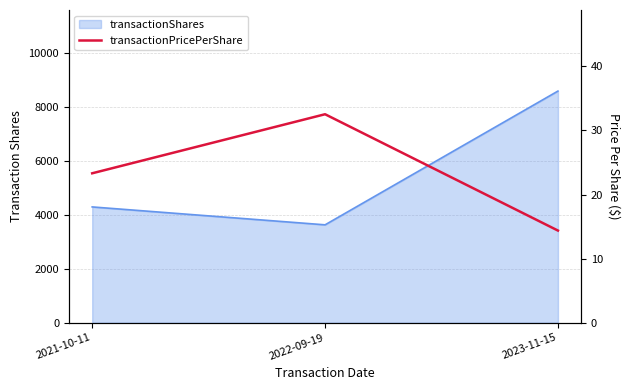

List the labels in order of value, smallest first.

2023-11-15, 2021-10-11, 2022-09-19